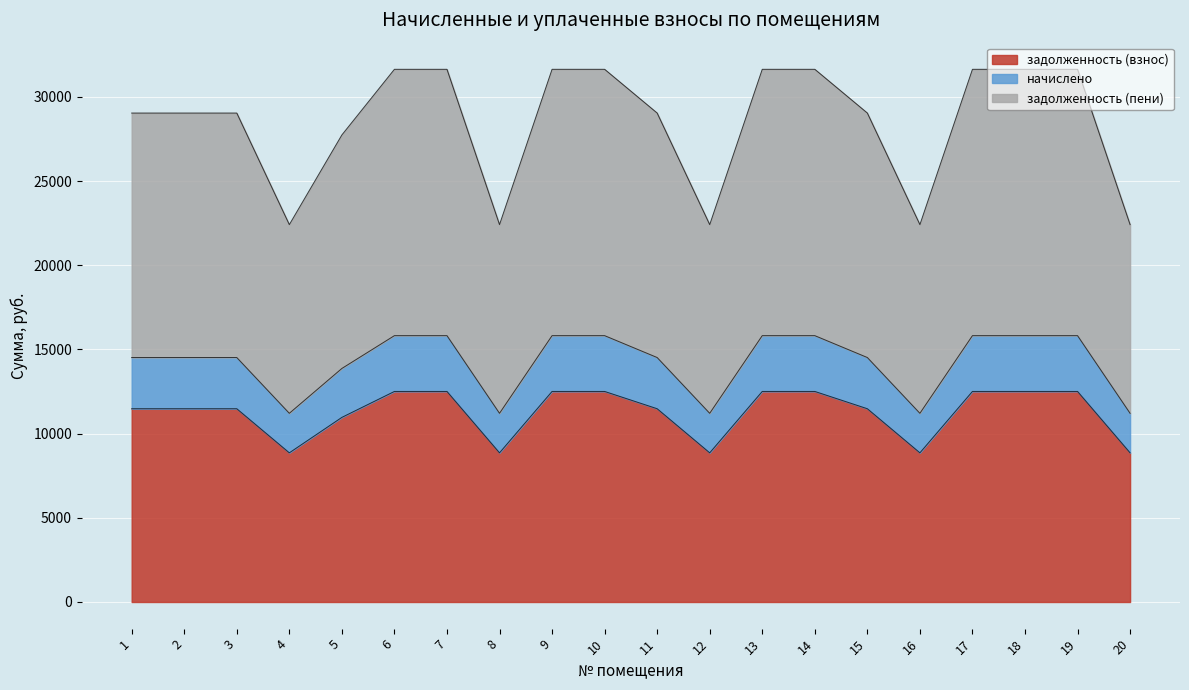

At which label does задолженность (пени) first exceed 29040?

1